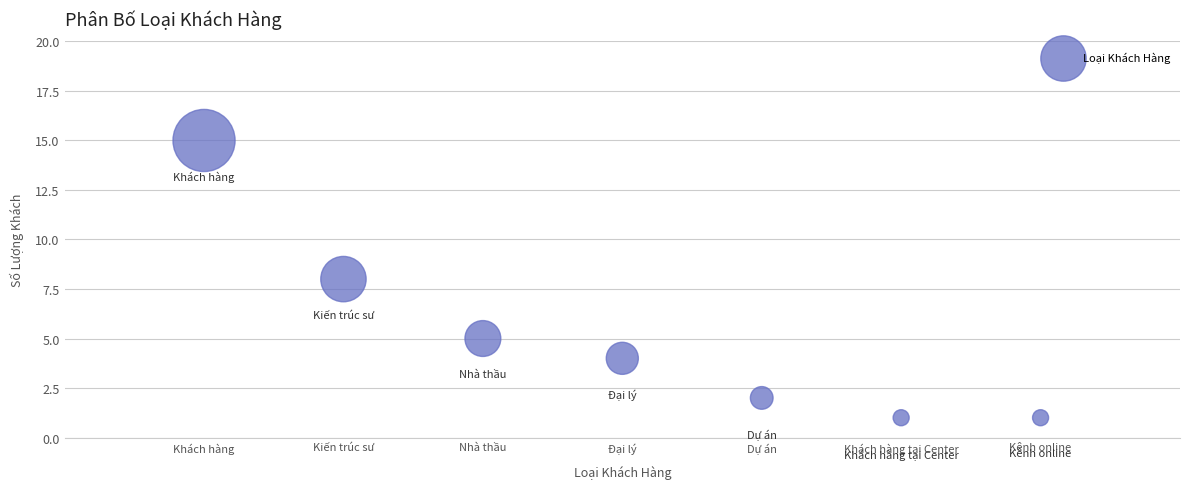

What is the range of Y values (max minus min)?

14